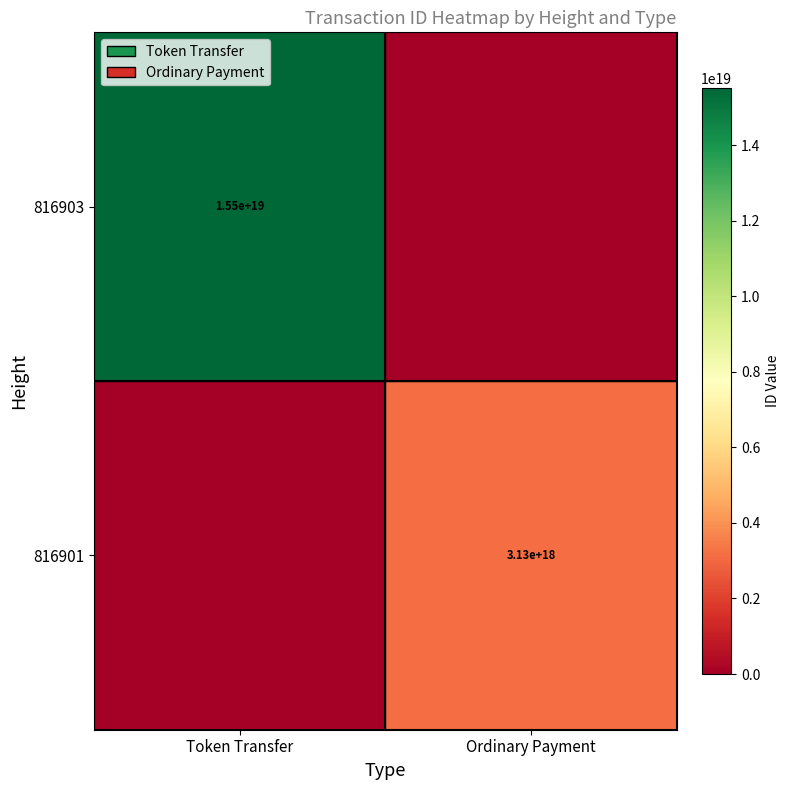

At which category is the sum across all series the highest?

Token Transfer